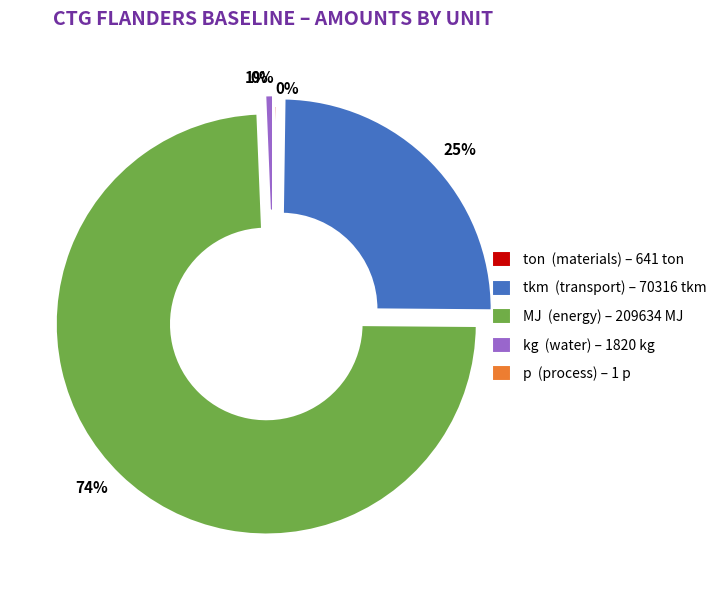

To the nearest percent, what is the difference between the largest and smallest slice percentages?

74%